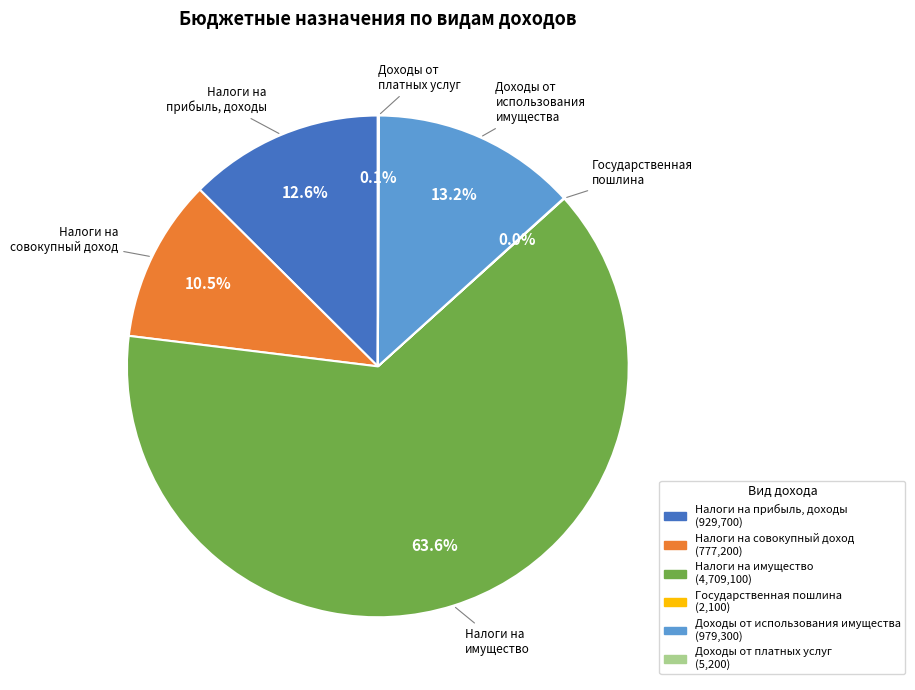

Is there a majority slice in this chart?

Yes